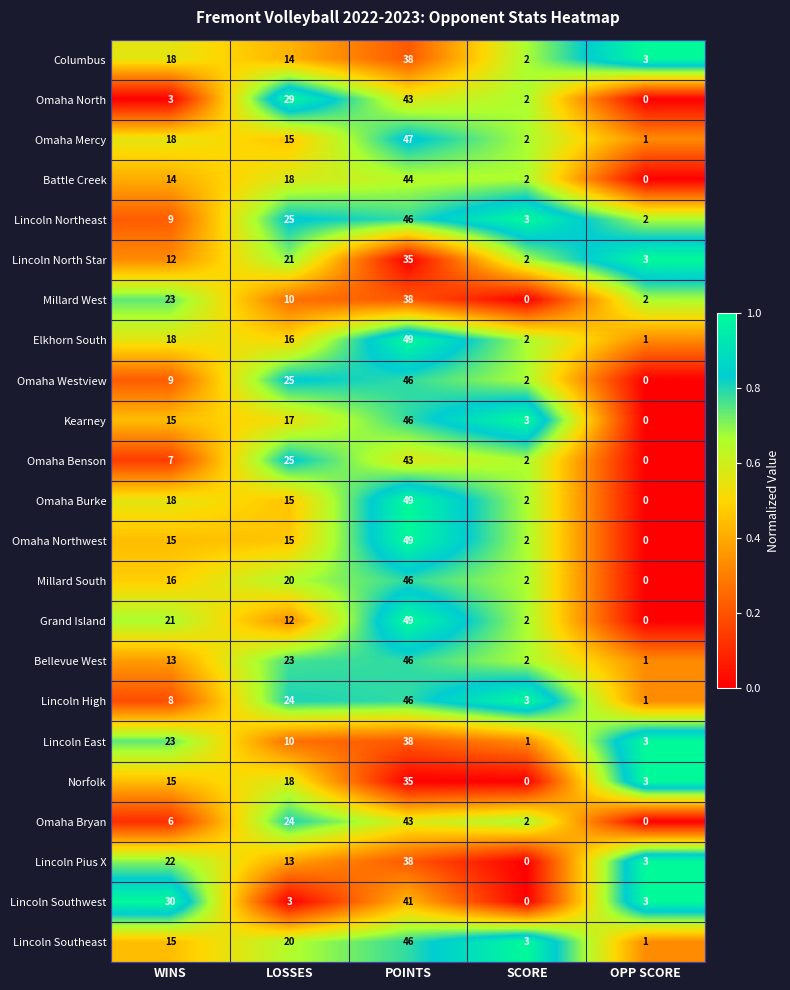

Which category has the highest value in the Millard South series?

POINTS